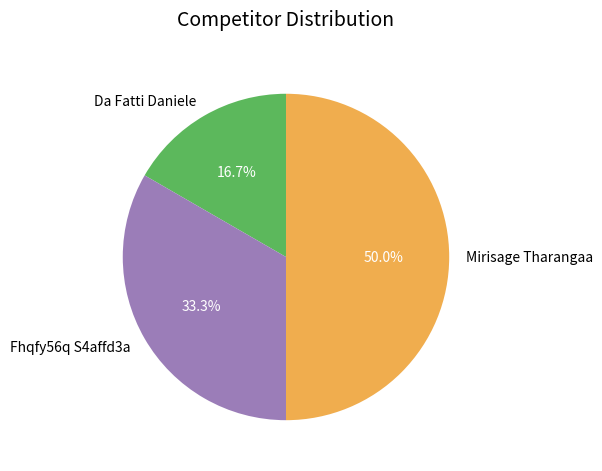

Approximately how many times larger is the value at Da Fatti Daniele compared to Fhqfy56q S4affd3a?

0.5